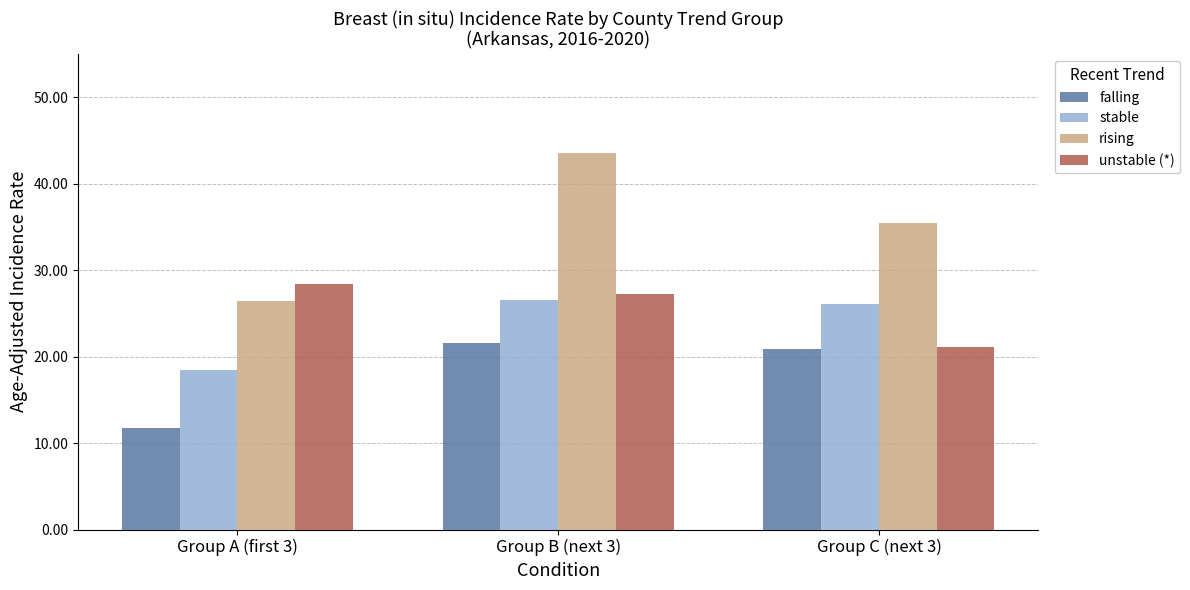

How many groups of bars are there?

3